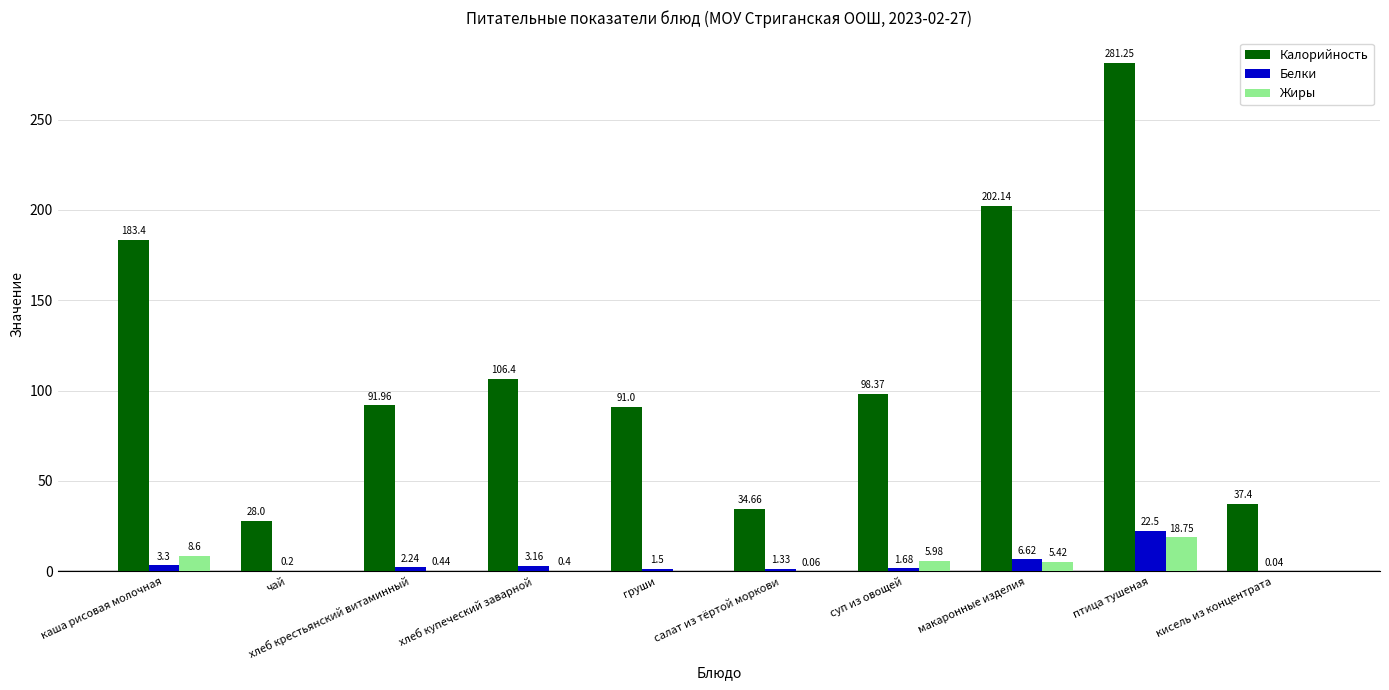

What are all the series names shown in the legend?

Калорийность, Белки, Жиры